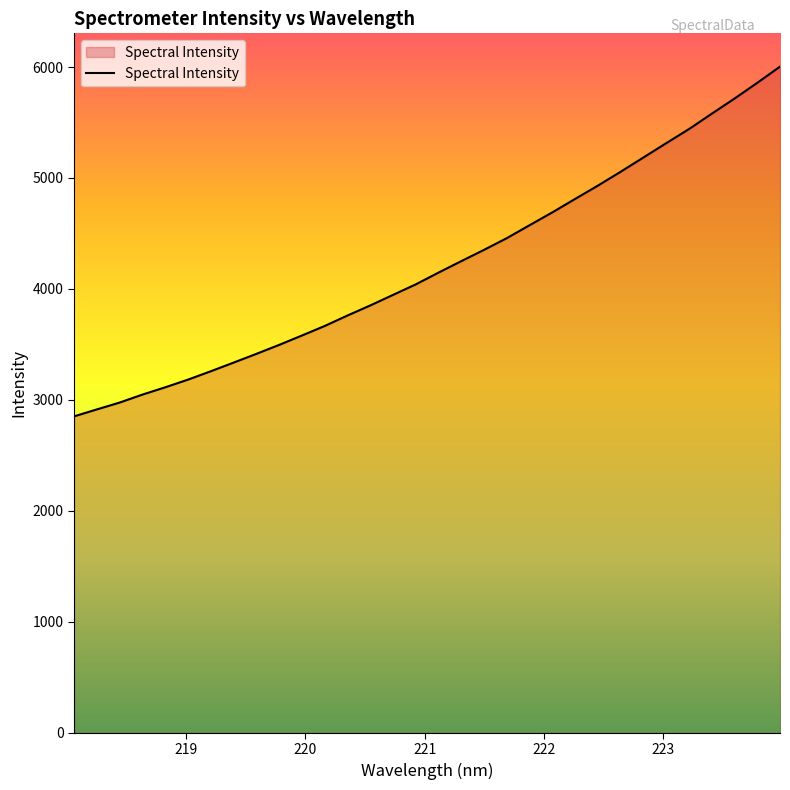

What is the difference between the maximum and minimum values?

3151.9